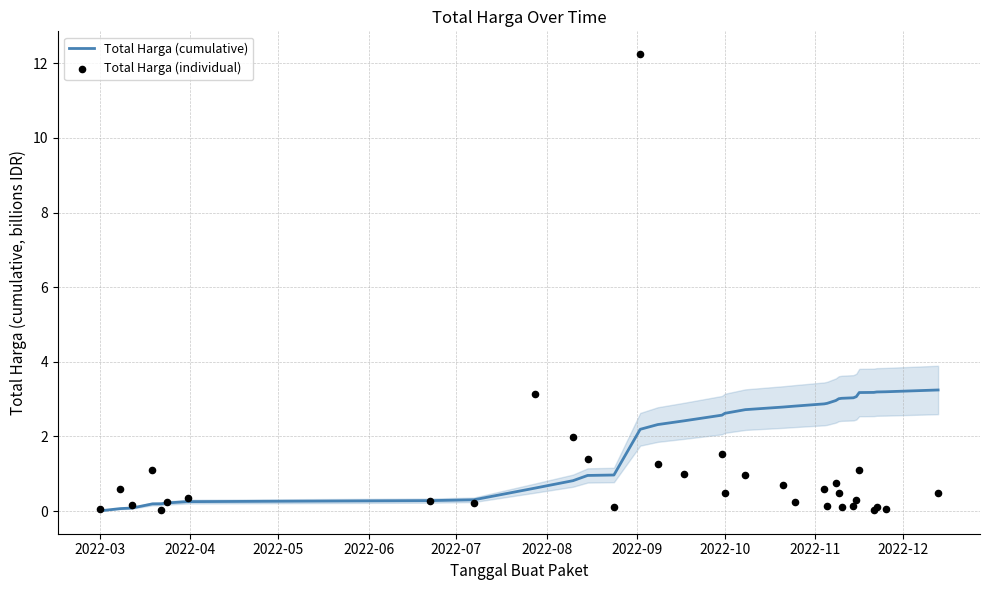

Which series has the largest total across all categories?

Total Harga (cumulative)